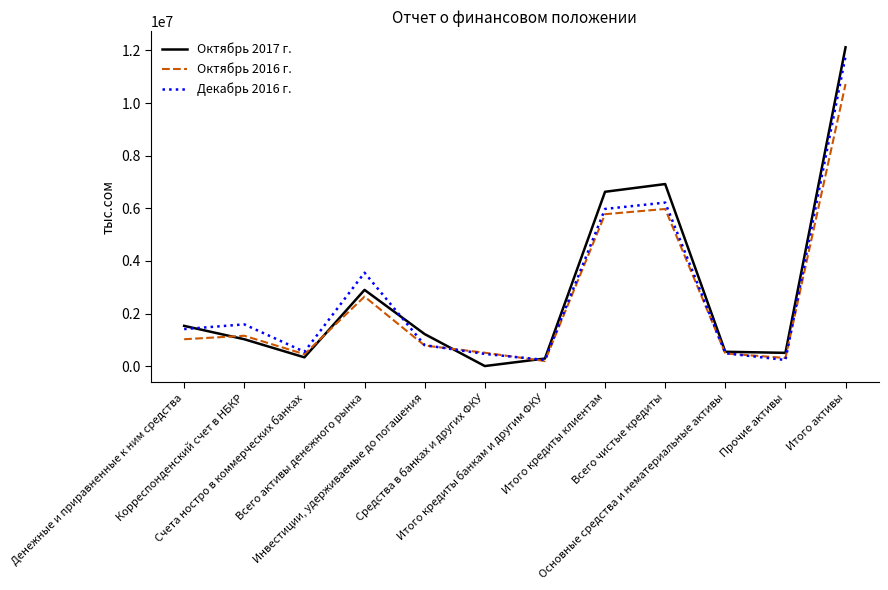

What is the maximum value shown in the chart?

12117974